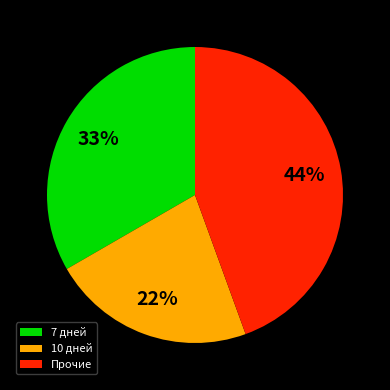

True or false: 10 дней accounts for 16% of the total.

False